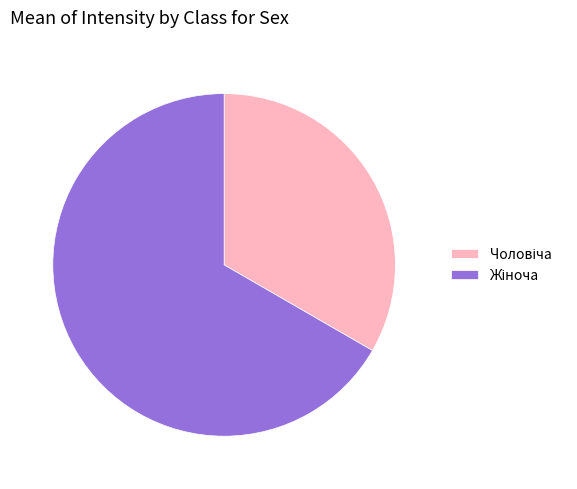

Is there any slice that represents more than half of the pie?

Yes